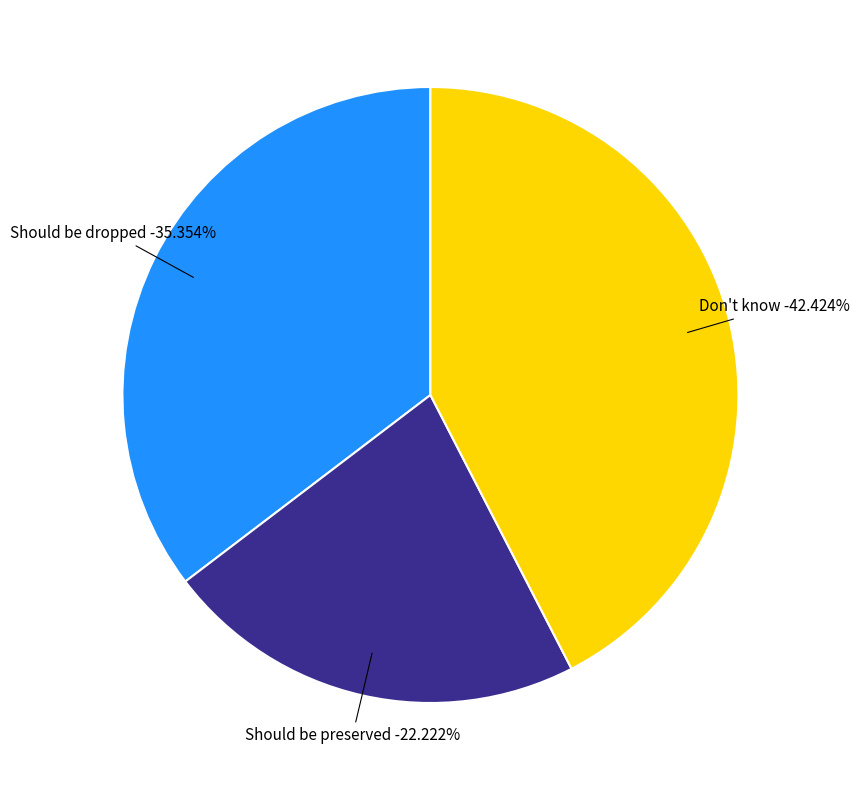

The Don't know slice represents 42% of the pie. True or false?

True